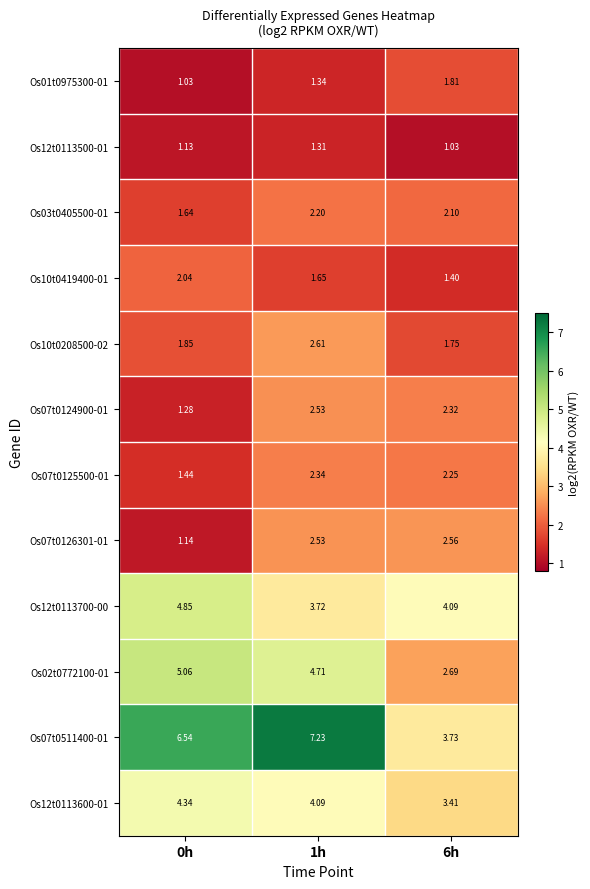

Is the value of Os12t0113500-01 at 0h greater than the value of Os01t0975300-01 at 6h?

No